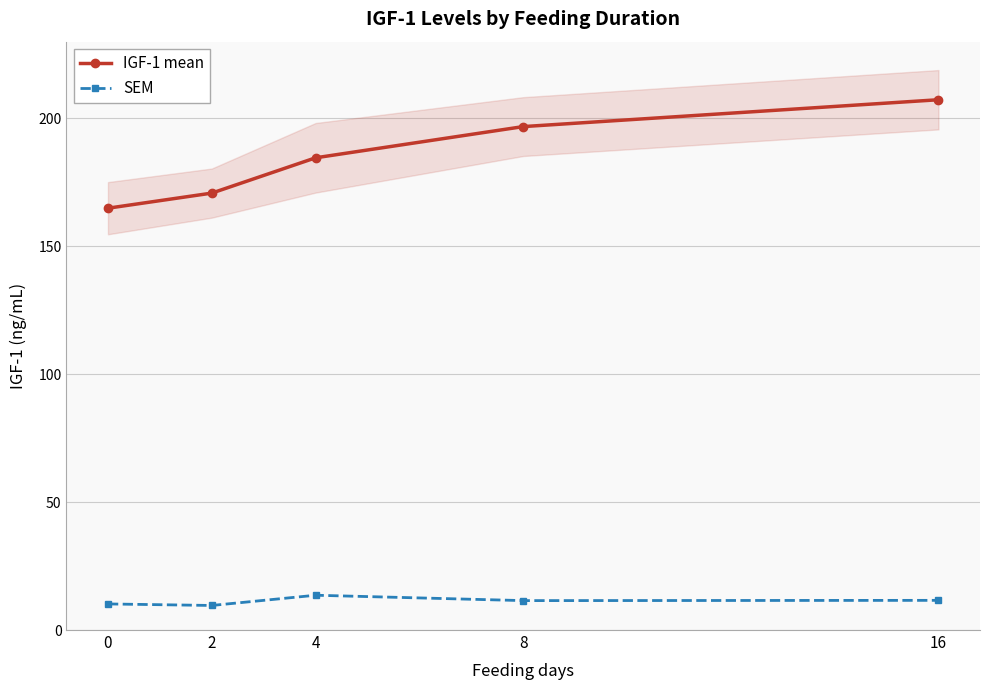

Reading right to left, extract all data points from this chart.

IGF-1 mean: 207.3	196.8	184.6	170.8	164.9
SEM: 11.6	11.5	13.6	9.6	10.2